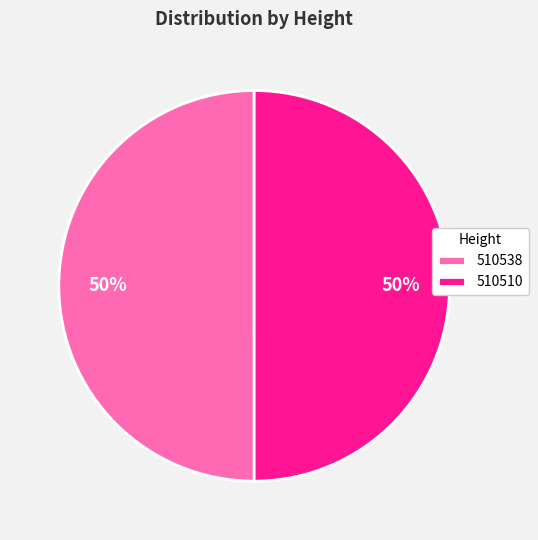

How many segments does this pie chart have?

2